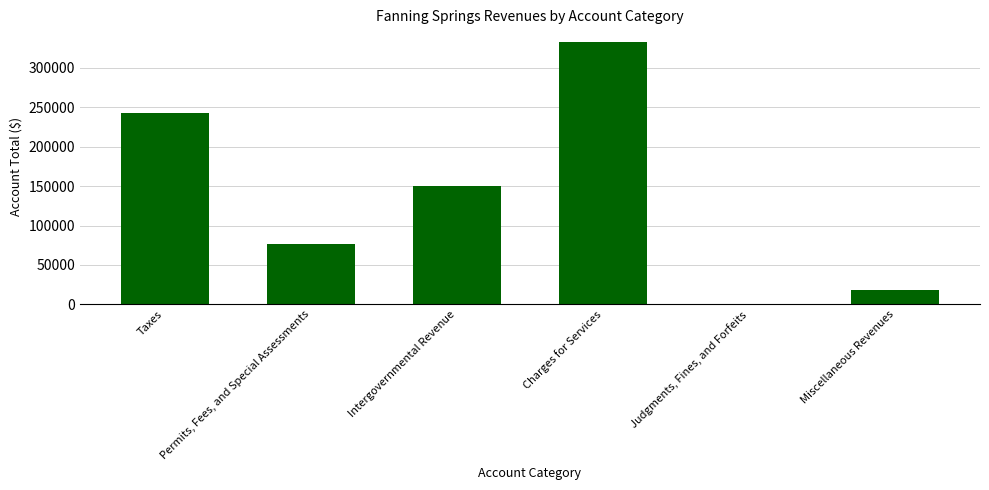

True or false: the data shows 118184 at Permits, Fees, and Special Assessments.

False